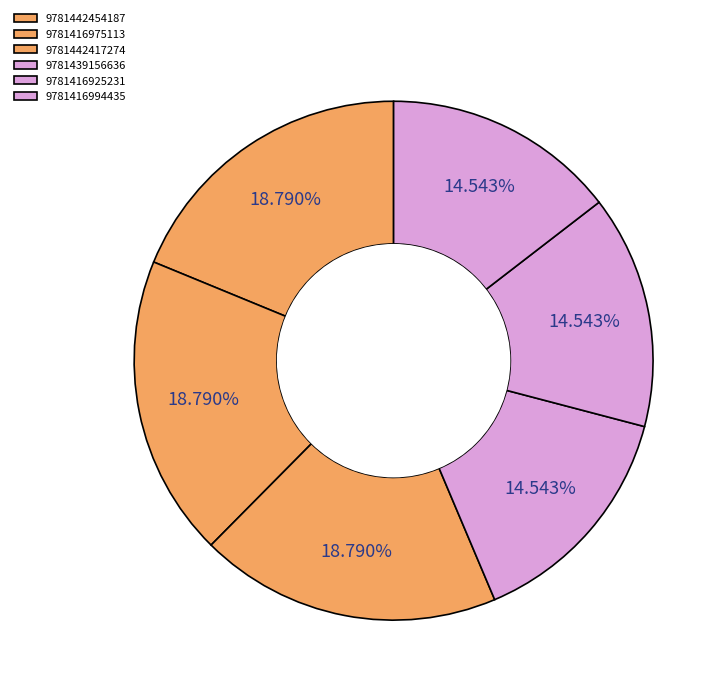

How many segments does this pie chart have?

6